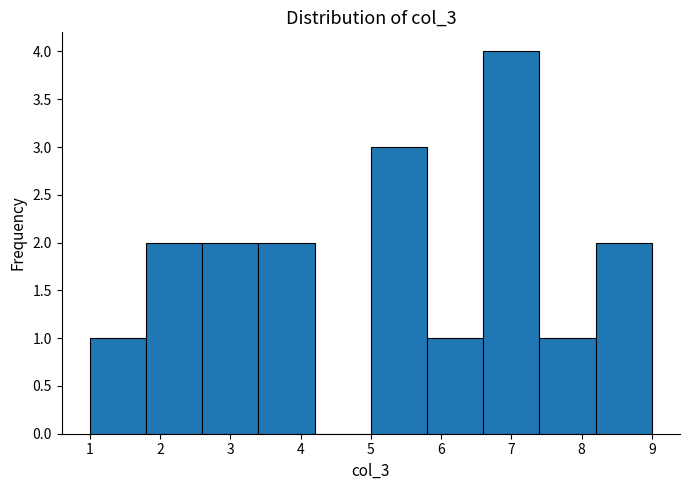

Reading left to right, transcribe this chart: for each bar, give the range it covers on the x-axis and its height. The values are not printed on the chart, so give them approximately, as read against the axis.

1.0 to 1.8: 1
1.8 to 2.6: 2
2.6 to 3.4: 2
3.4 to 4.2: 2
4.2 to 5.0: 0
5.0 to 5.8: 3
5.8 to 6.6: 1
6.6 to 7.4: 4
7.4 to 8.2: 1
8.2 to 9.0: 2